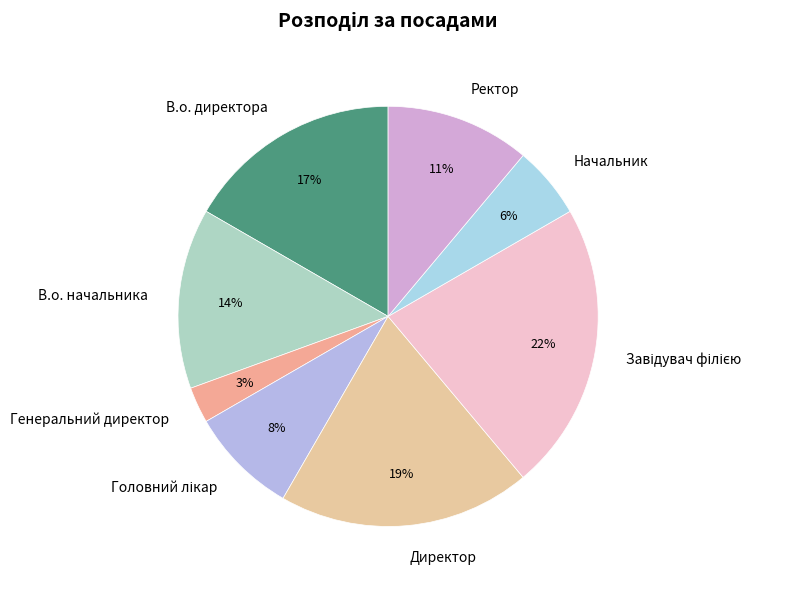

Is the sum of Генеральний директор and В.о. начальника greater than half?

No